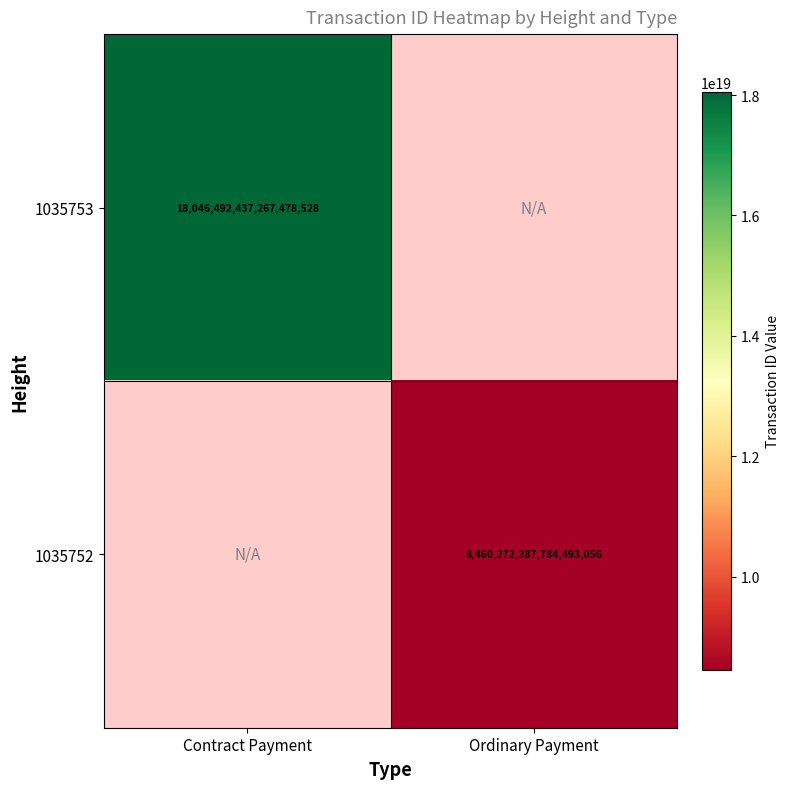

Is it true that 1035753 equals 18046492437267478528 at Contract Payment?

True